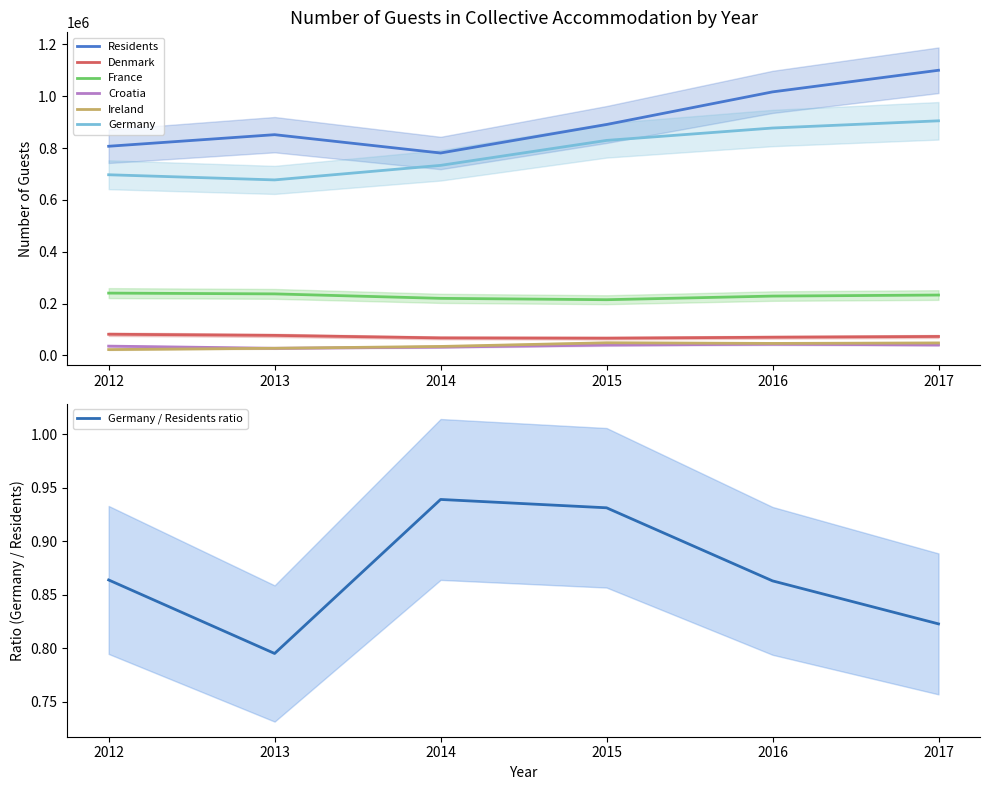

What is the smallest value displayed?

22422